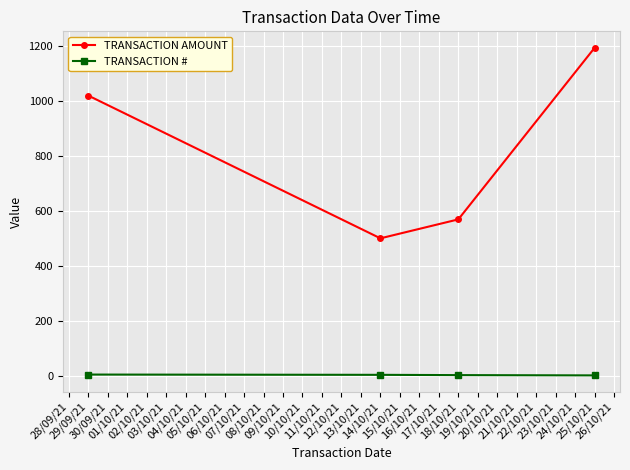

Which series has the largest range (max minus min)?

TRANSACTION AMOUNT